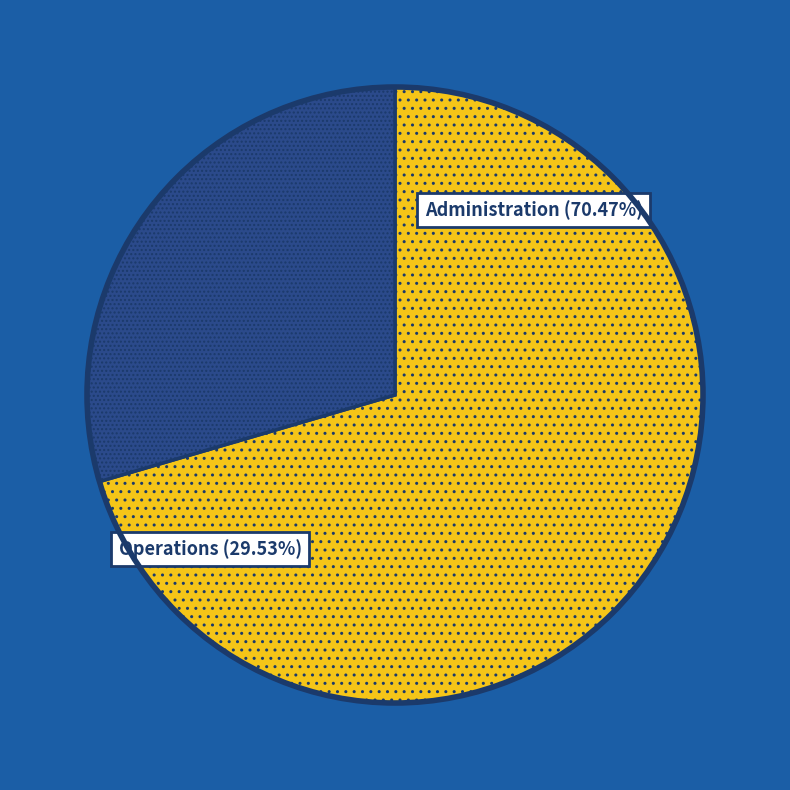

Is there any slice that represents more than half of the pie?

Yes